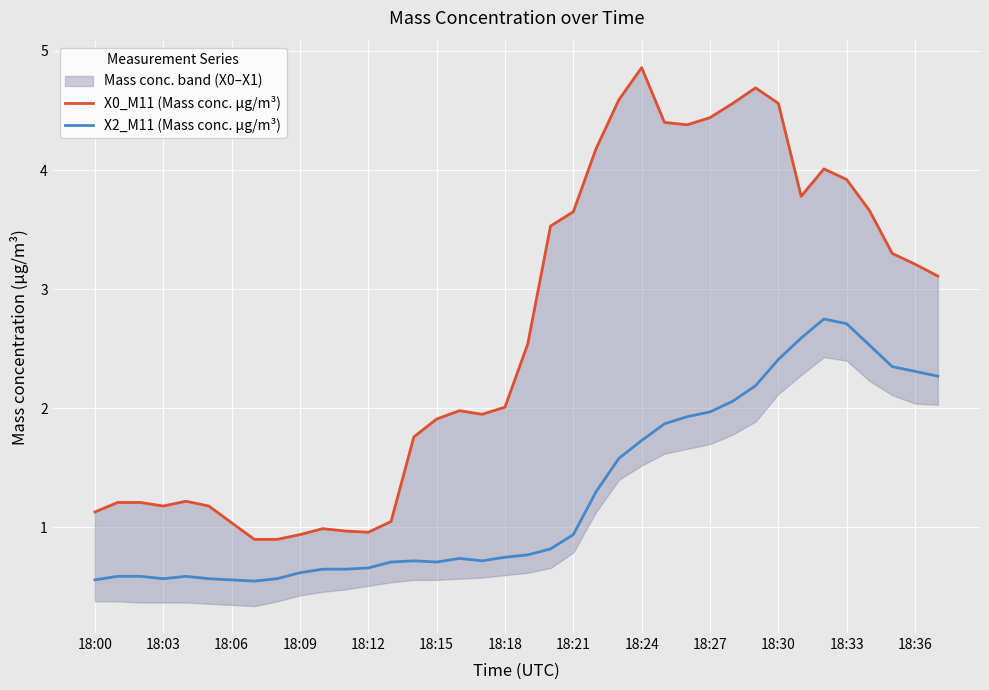

How many data points does each series have?

38